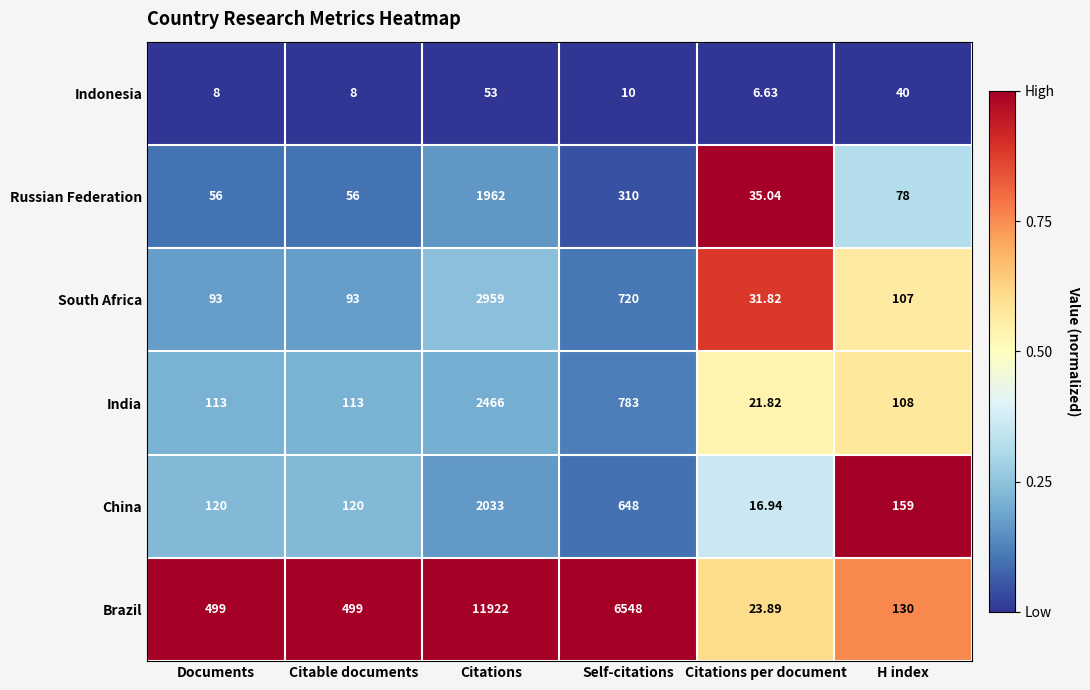

How many data points does each series have?

6